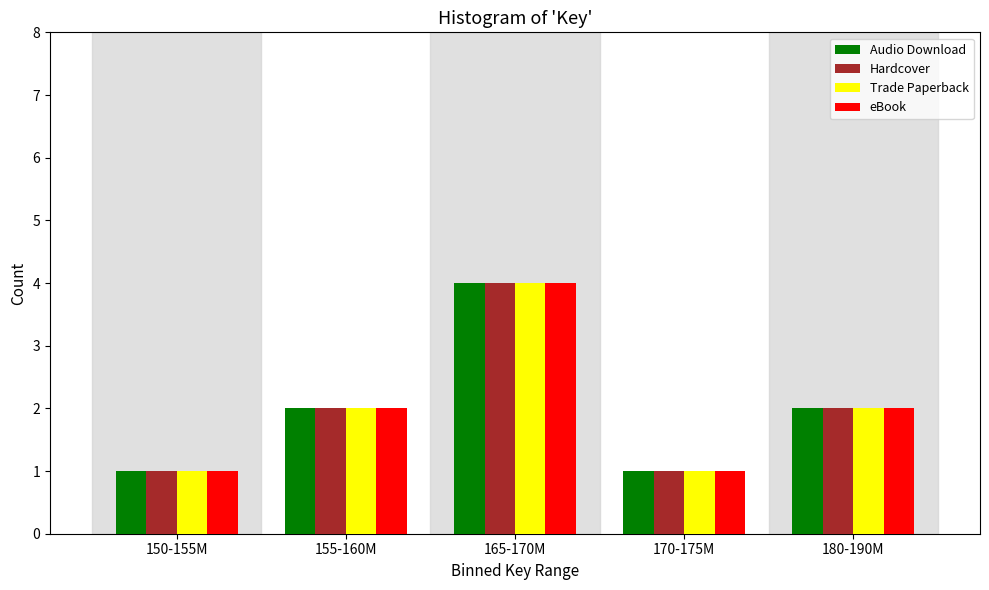

Reading left to right, transcribe all the data shown in this chart.

Audio Download: 1	2	4	1	2
Hardcover: 1	2	4	1	2
Trade Paperback: 1	2	4	1	2
eBook: 1	2	4	1	2